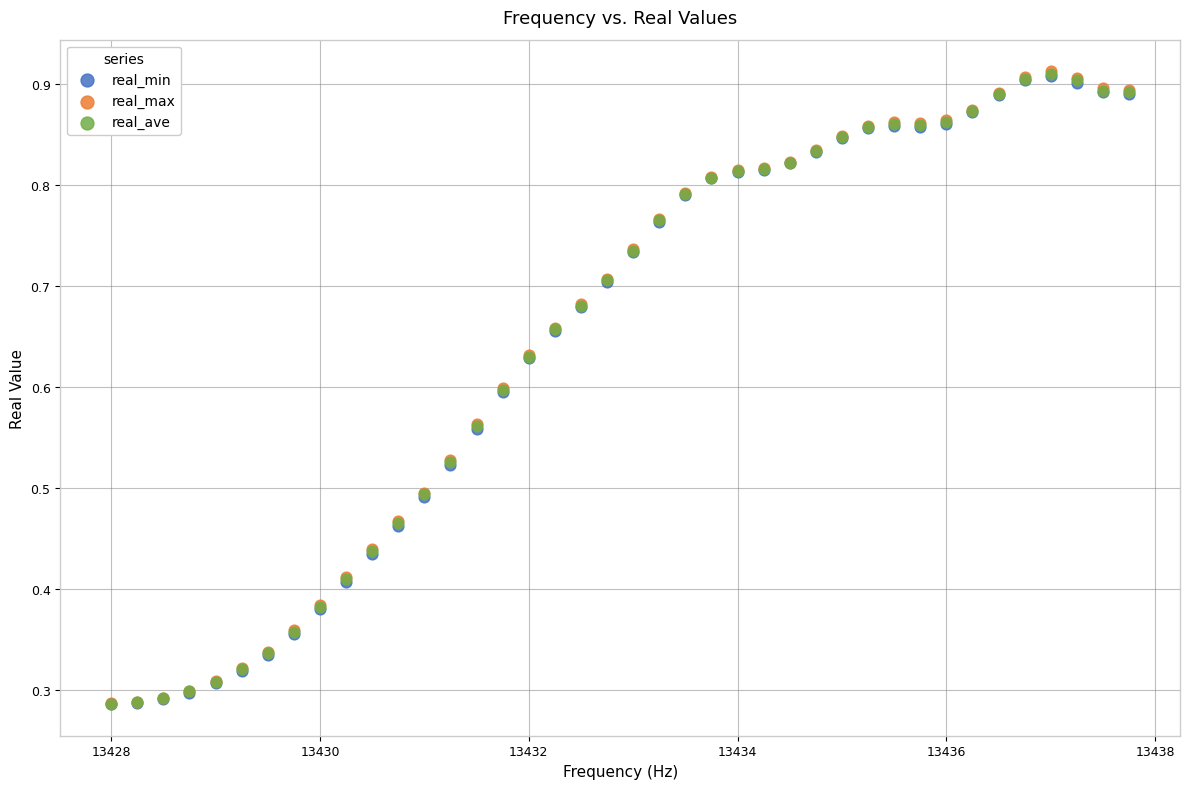

Which series has the largest Y range (max minus min)?

real_max